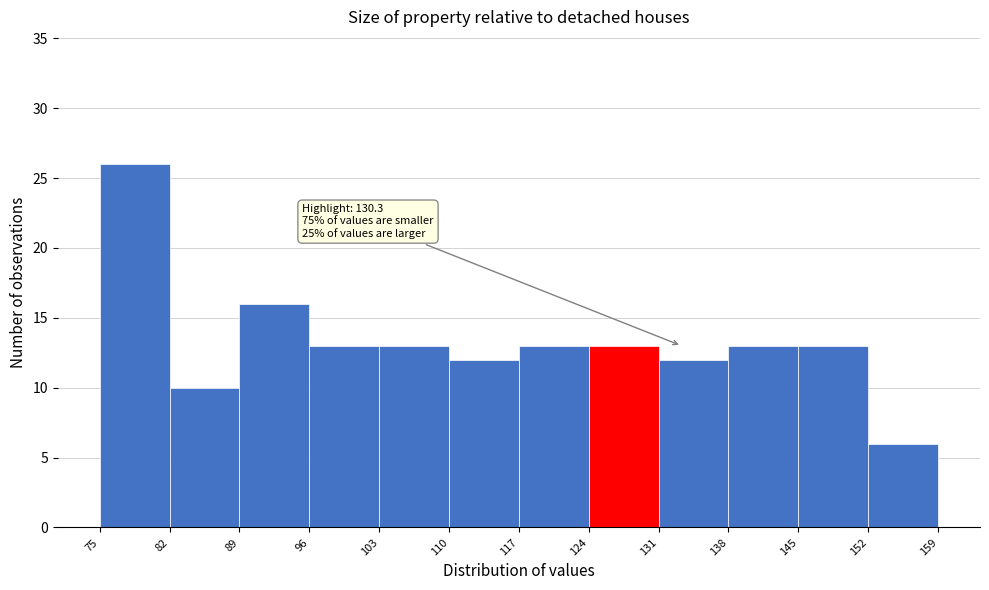

Which range on the x-axis has the tallest bar?

75 to 82